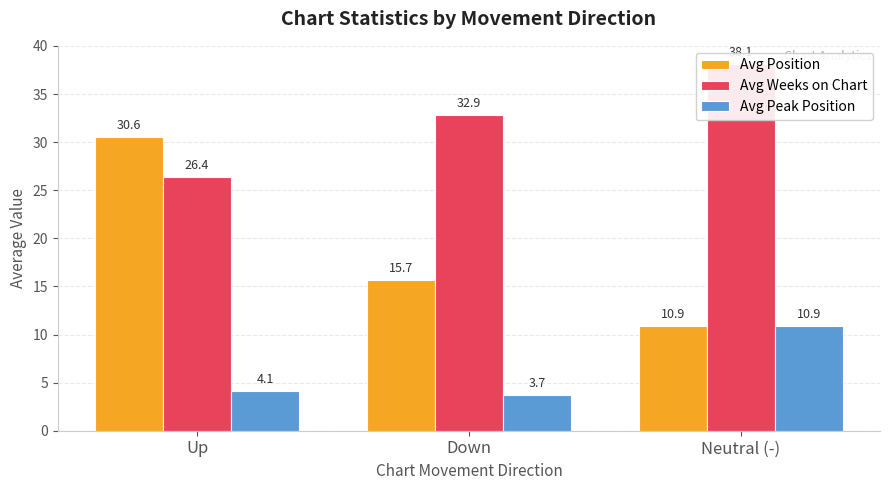

What is the total value across all series at Down?

52.3